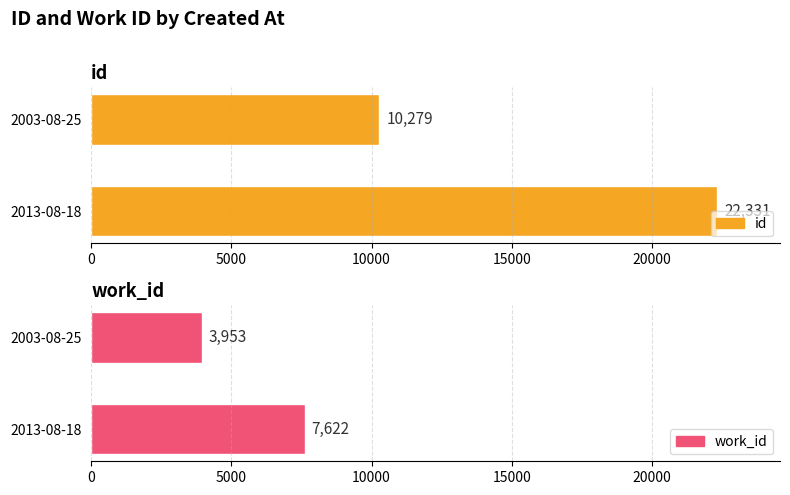

How many groups of bars are there?

2